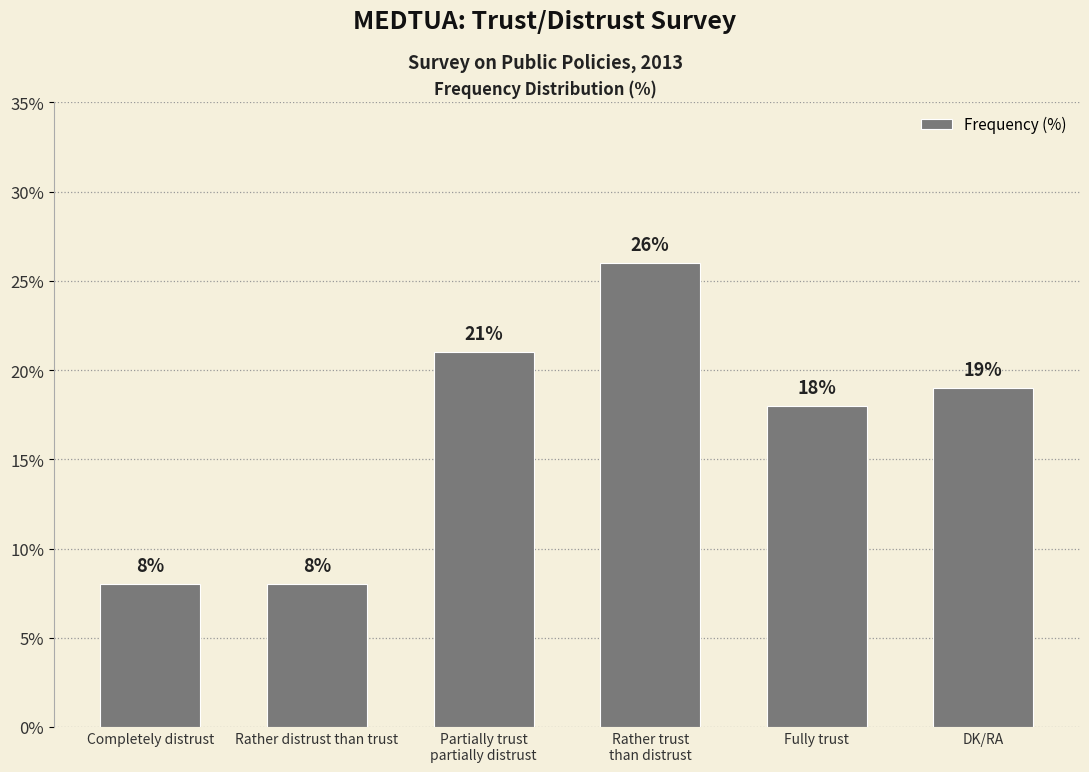

What position from the left is DK/RA?

6